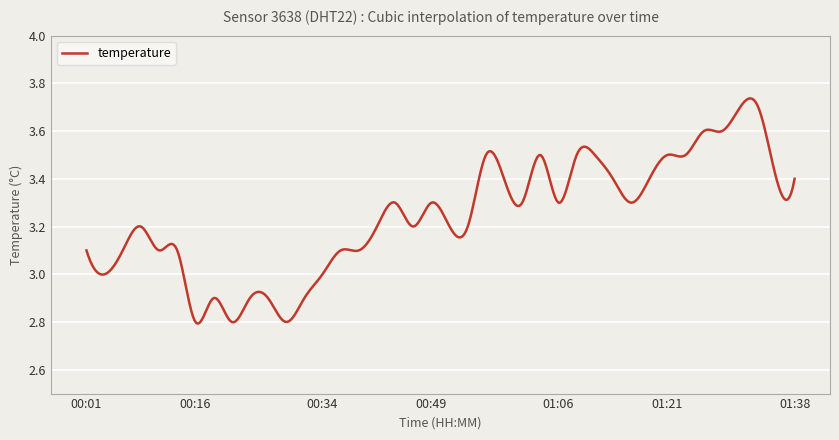

What is the difference between the maximum and minimum values?

0.9